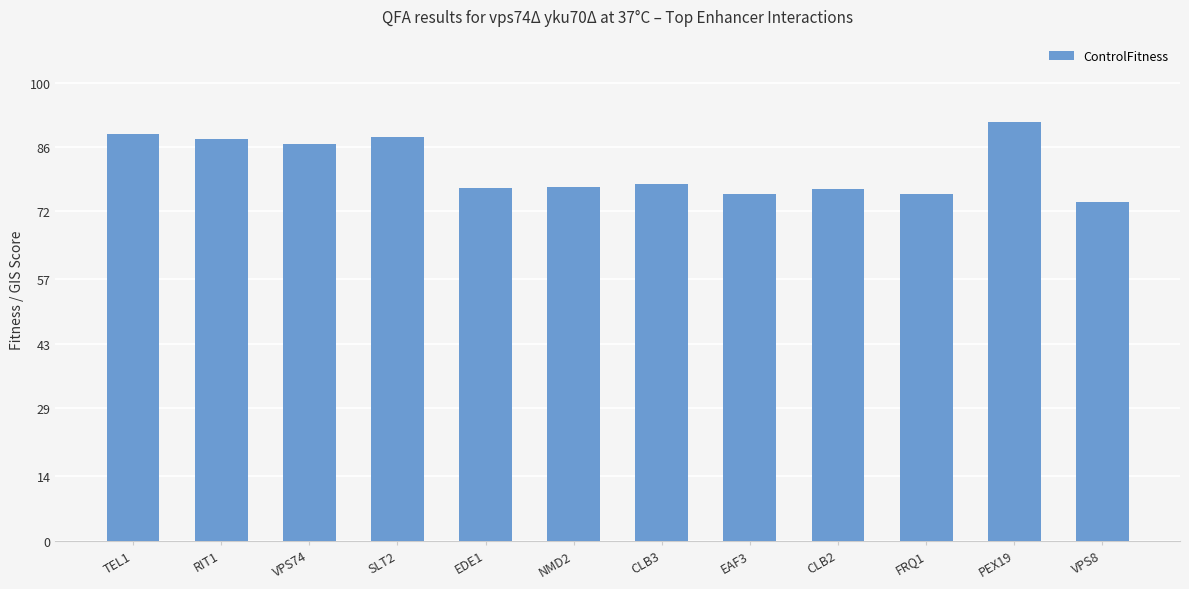

What is the difference between the maximum and minimum values?

17.4